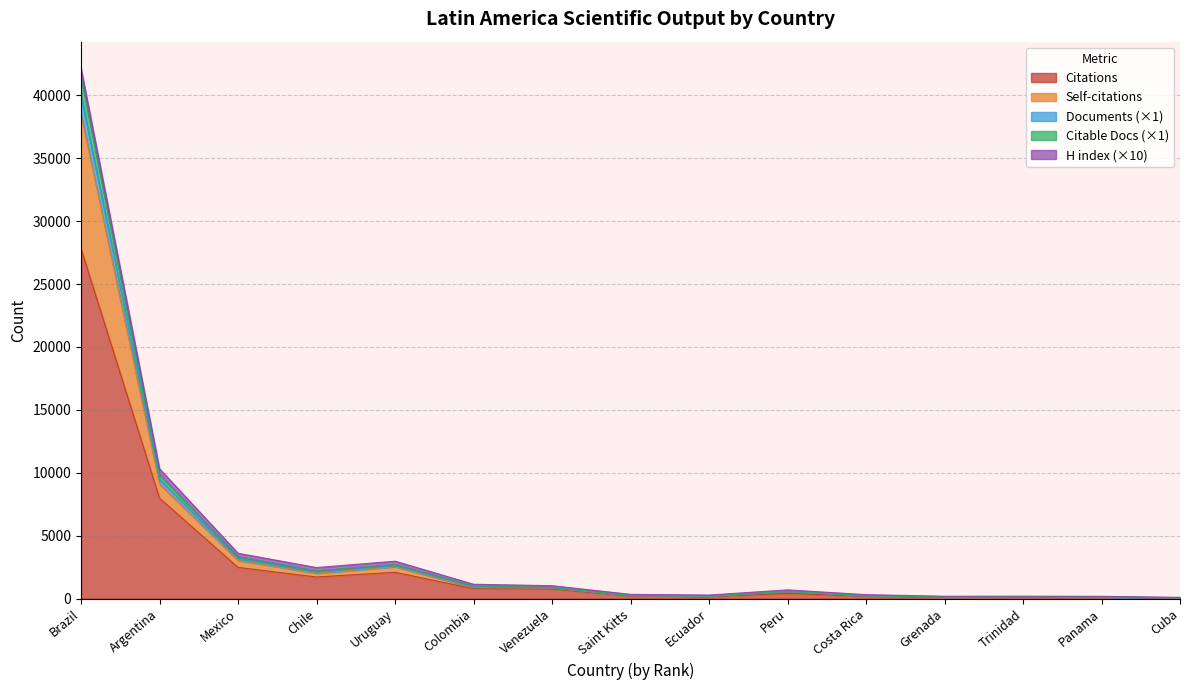

Which category has the highest value in the Citations series?

Brazil